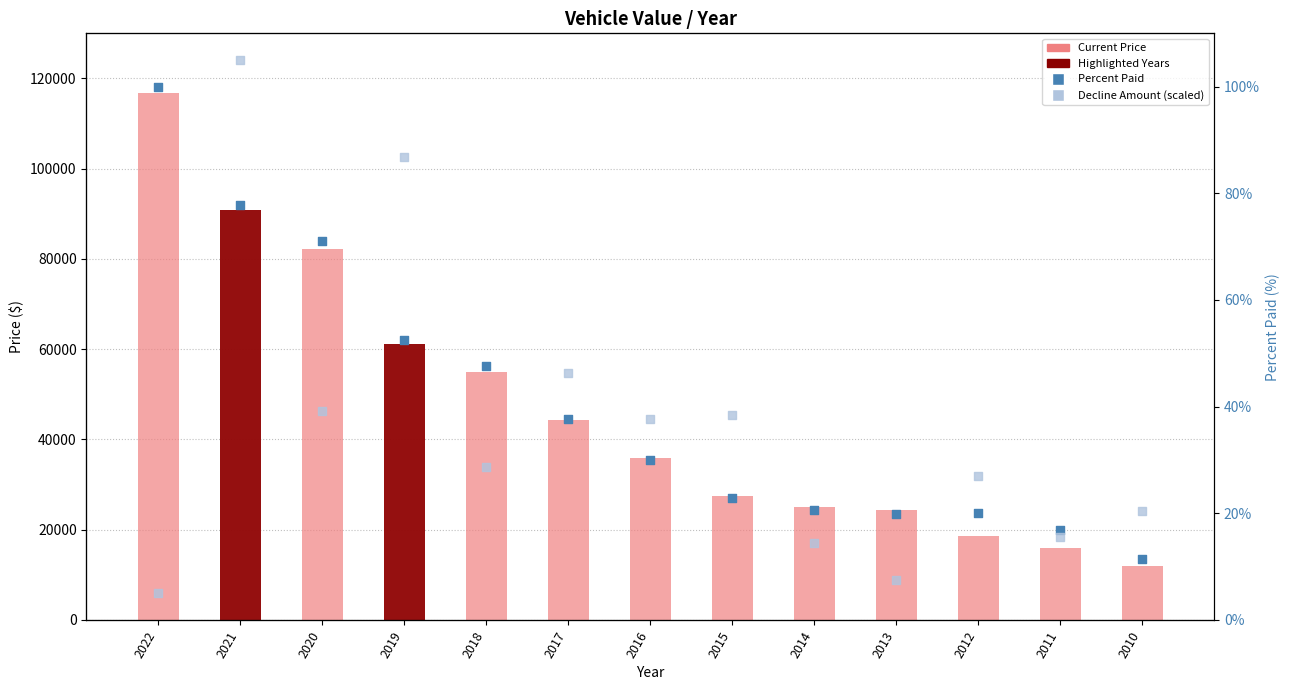

At which category is the sum across all series the highest?

2022